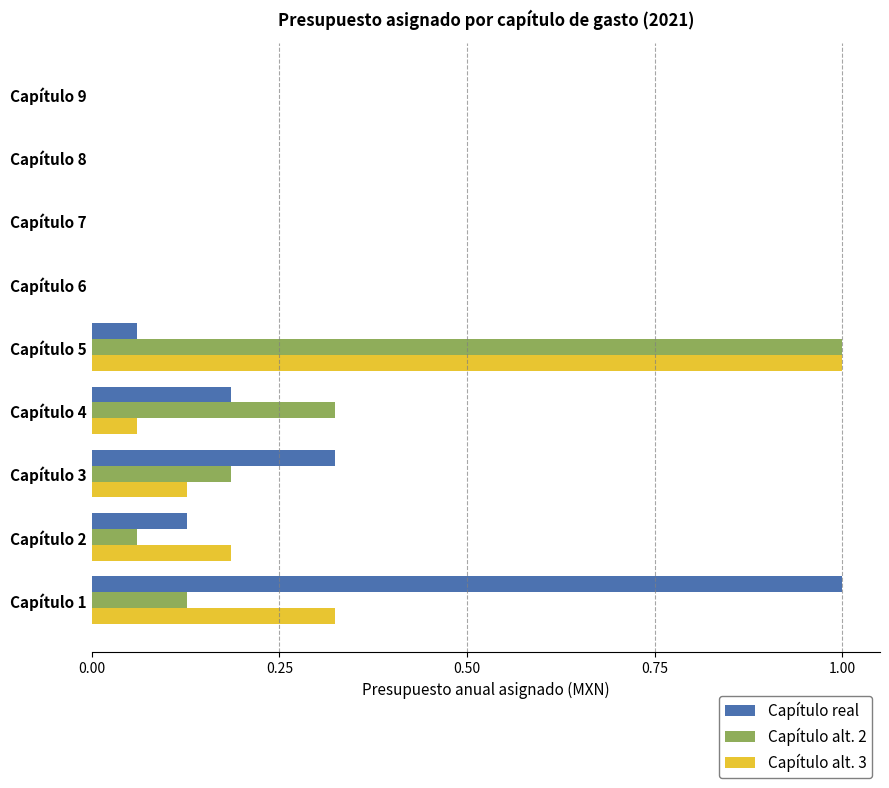

True or false: Capítulo real has a value of 1.0 at Capítulo 1.

True